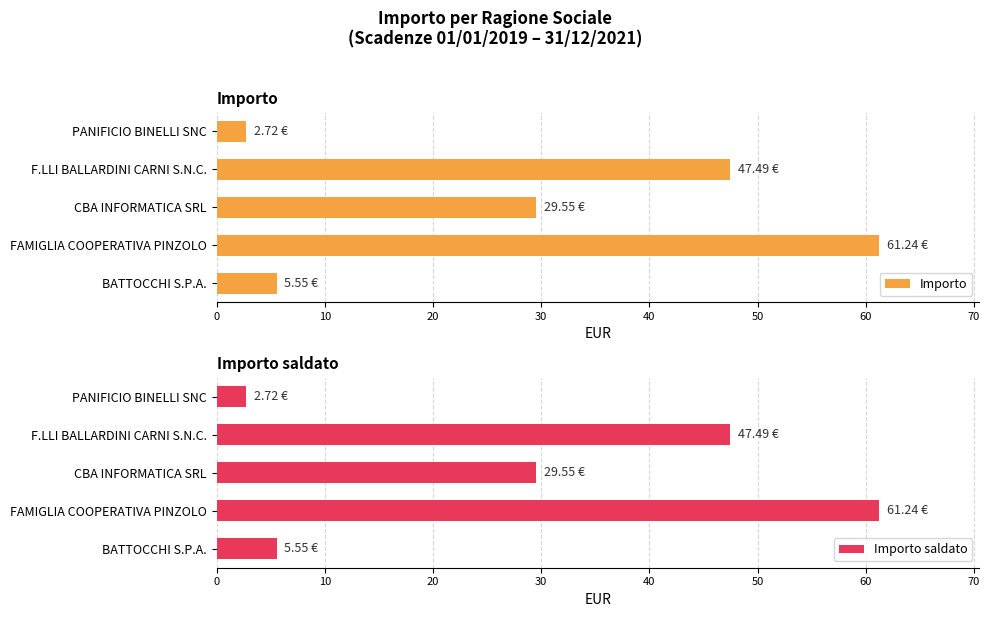

What is the value of the Importo bar at the 4th from the left?

47.5